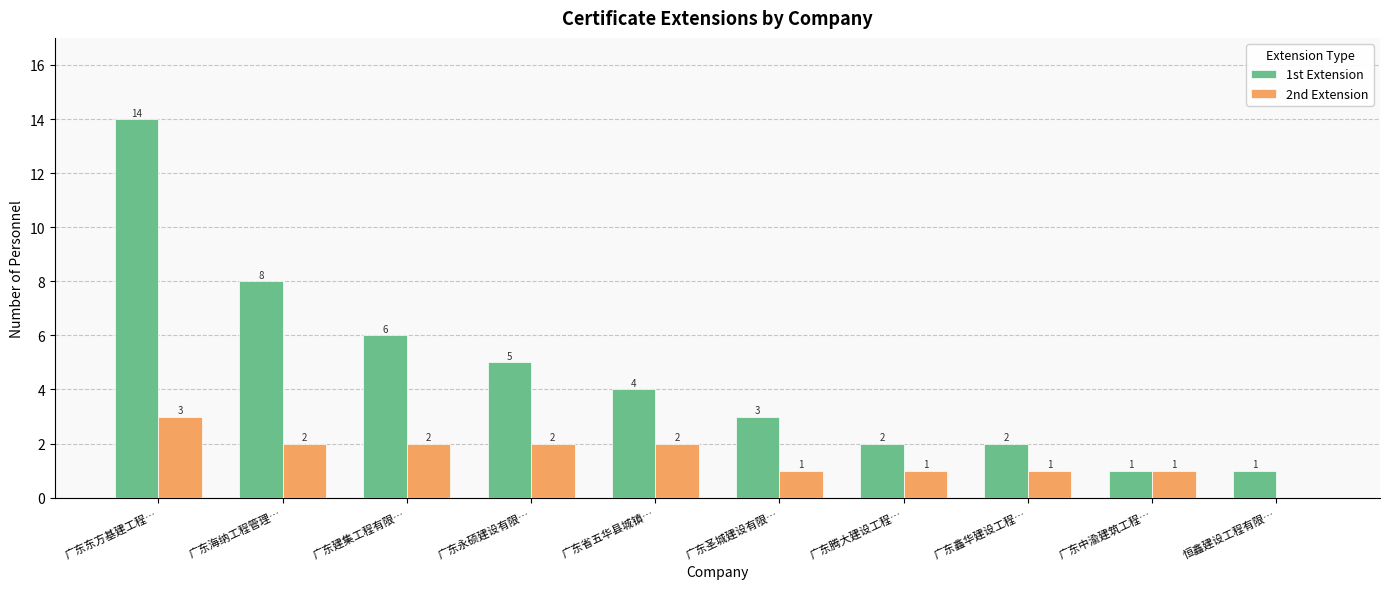

Where does the 2nd Extension series first go above 2?

广东东方基建工程…